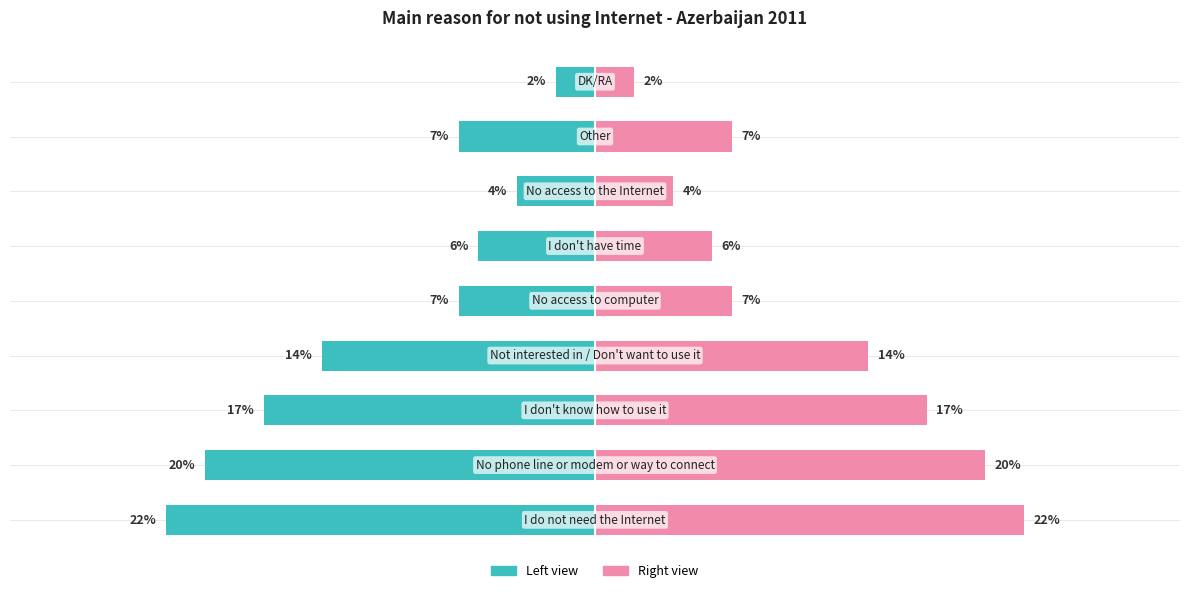

Which series has the largest total across all categories?

Frequency (%) Right